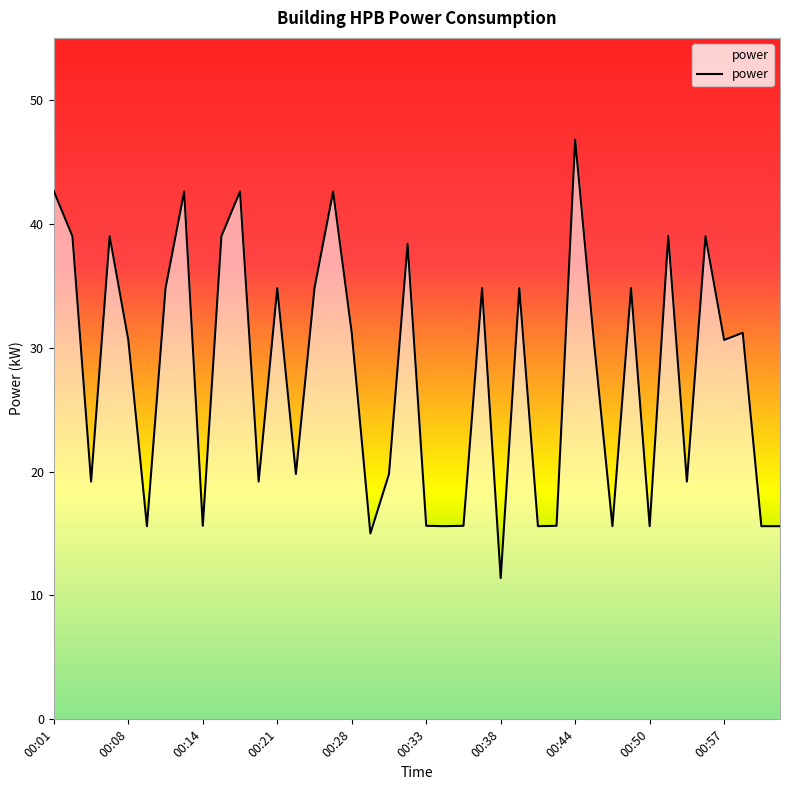

What is the greatest value displayed?

46.8